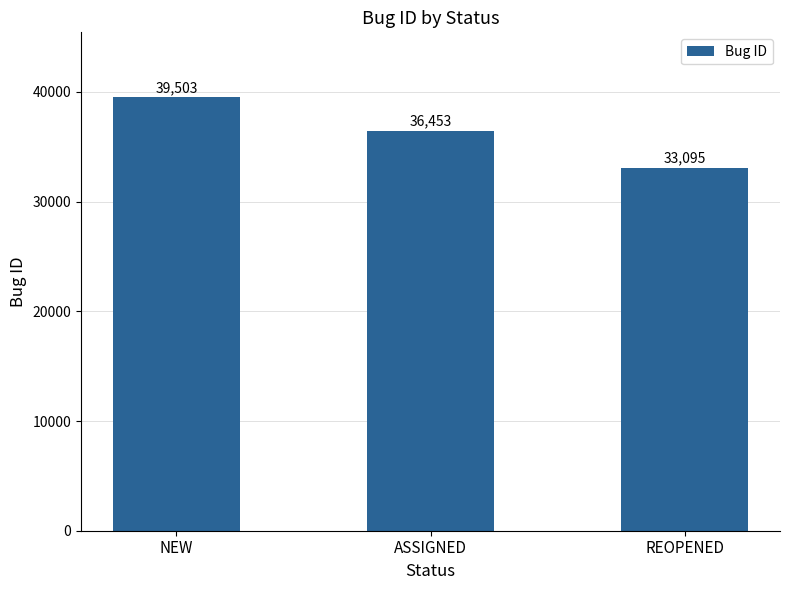

Approximately how many times larger is the value at ASSIGNED compared to REOPENED?

1.1